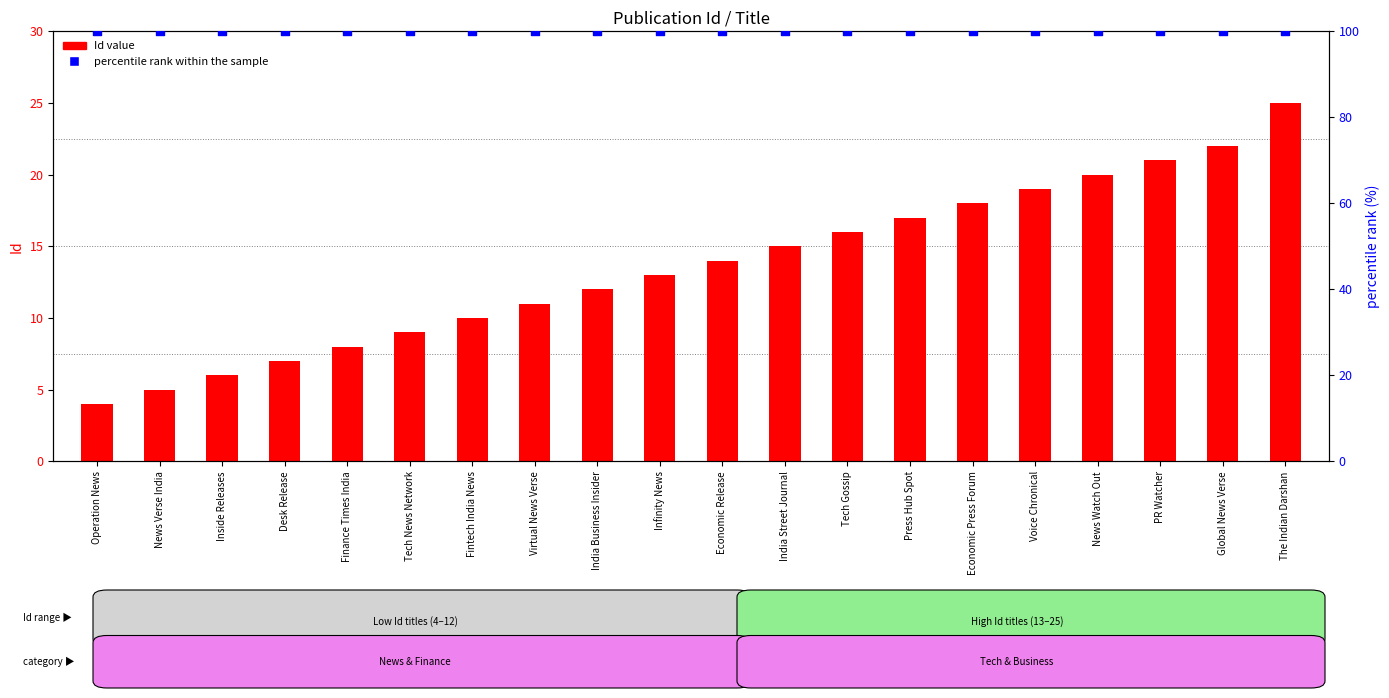

At which category is the sum across all series the highest?

The Indian Darshan